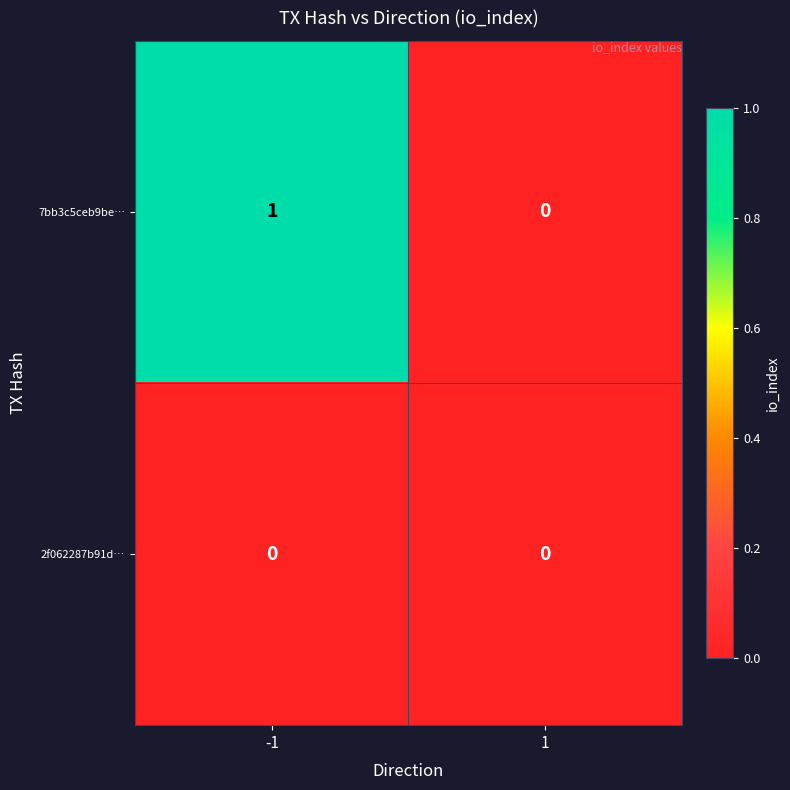

Is the value of 7bb3c5ceb9be… at -1 greater than the value of 2f062287b91d… at -1?

Yes